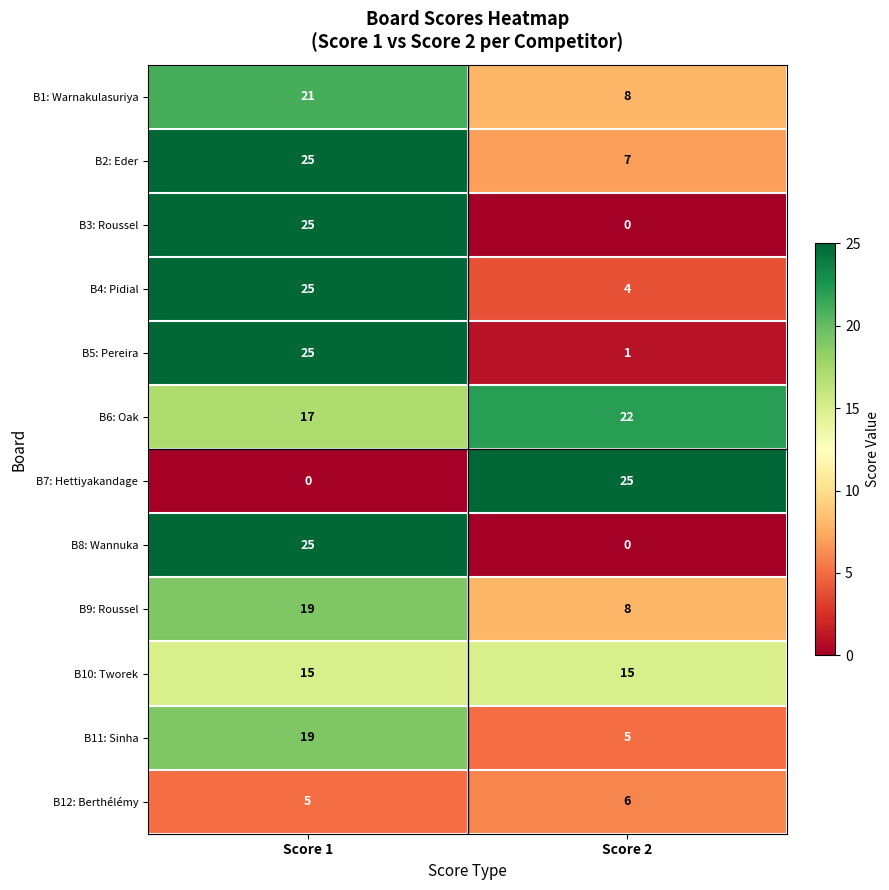

Which series has the largest total across all categories?

B6: Oak